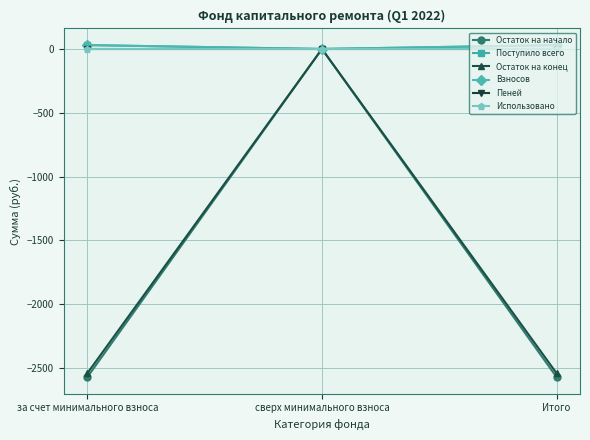

Is the value of Использовано at Итого greater than the value of Остаток на конец at Итого?

Yes